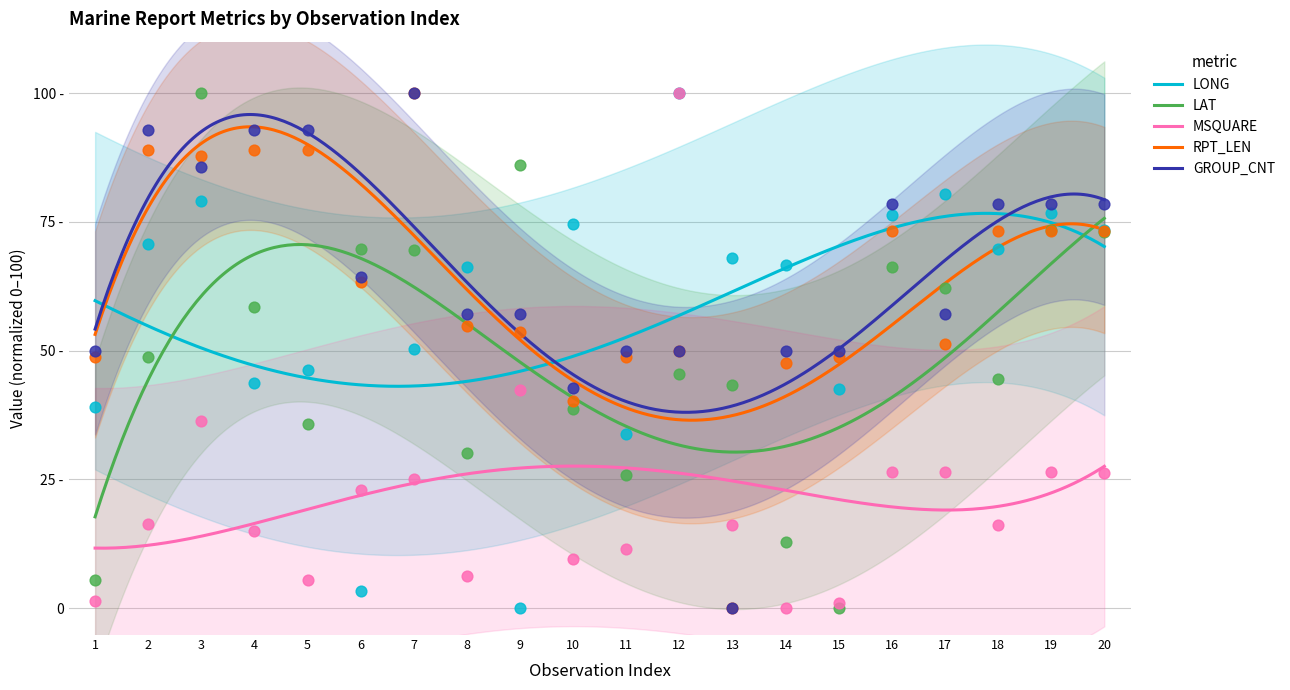

At how many categories does at least one series exceed 41?

20